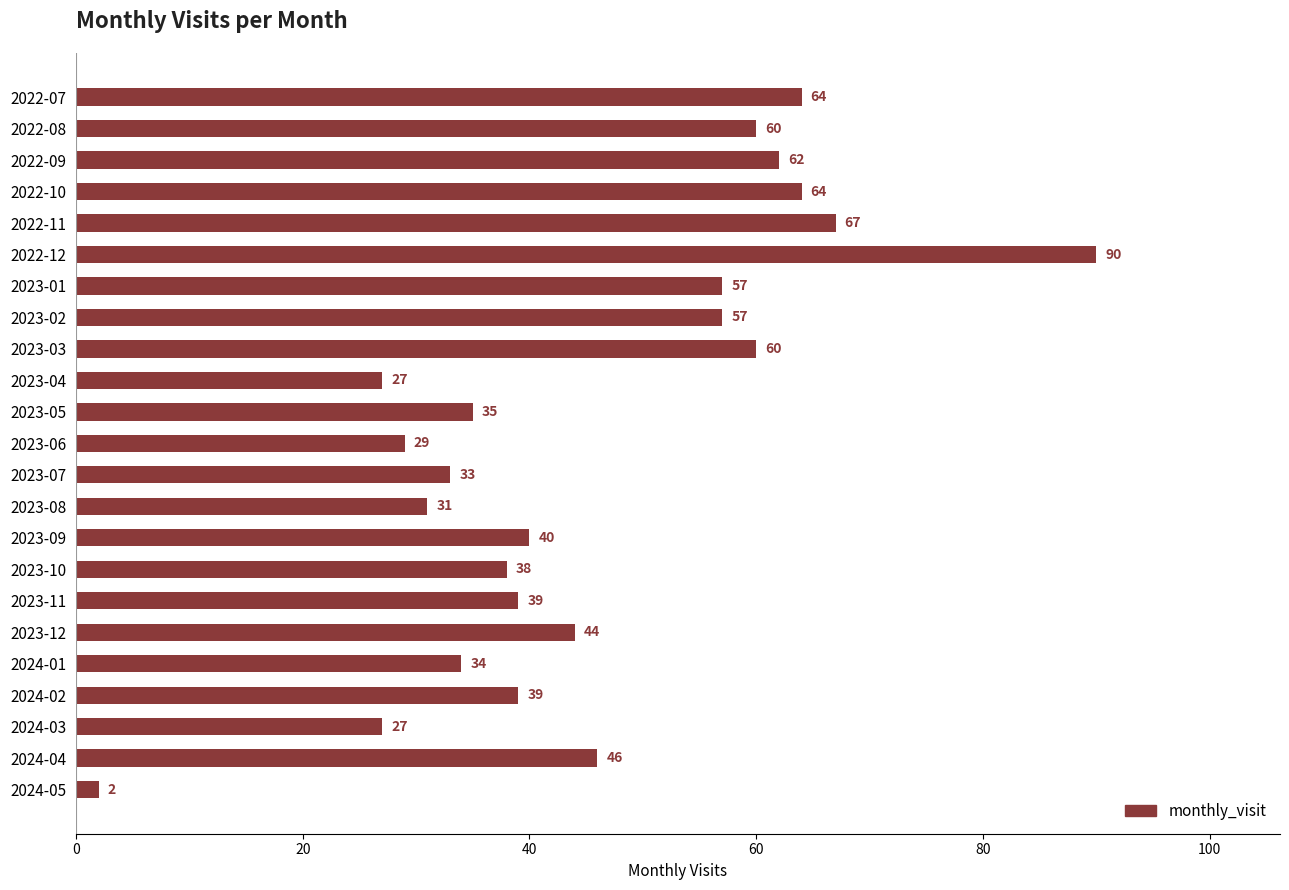

What is the change in value from 2022-12 to 2024-02?

-51